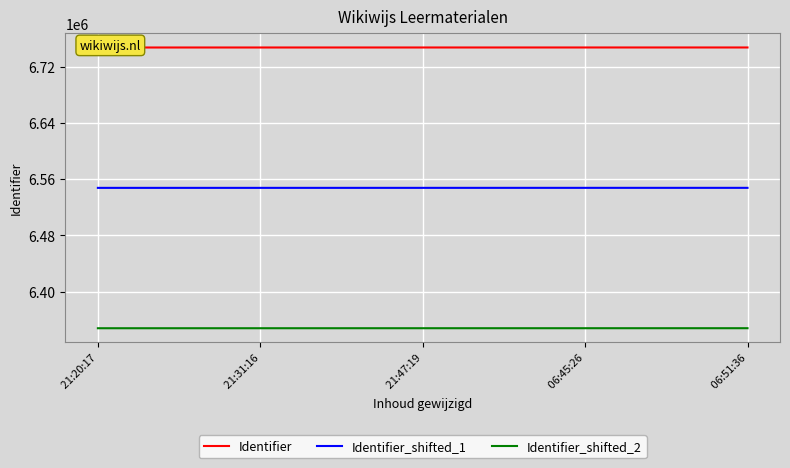

True or false: Identifier_shifted_2 and Identifier_shifted_1 cross at least once.

False